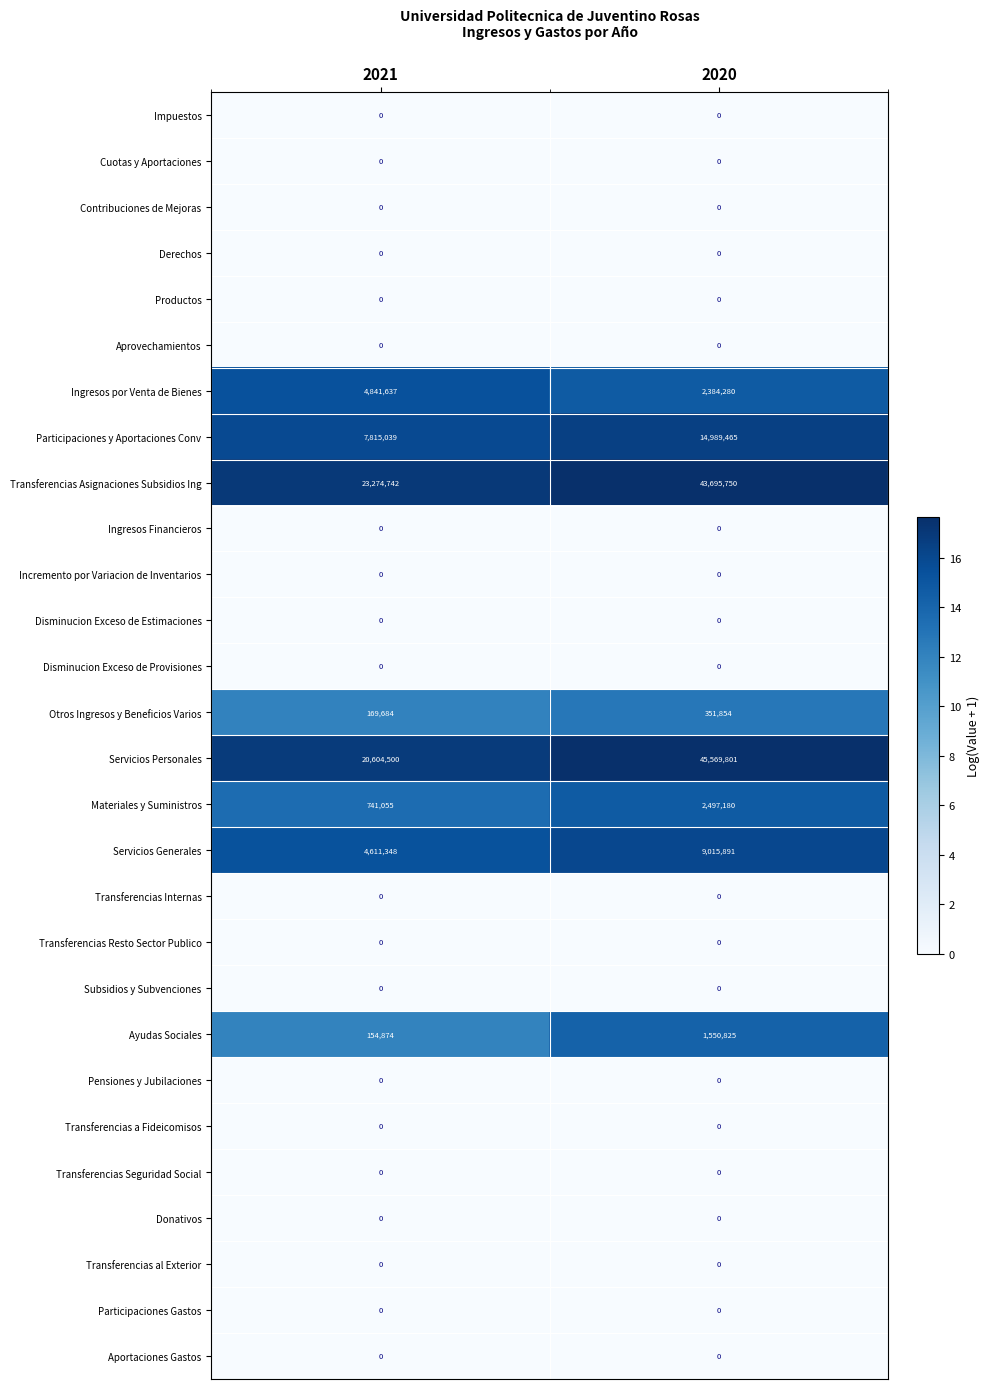

True or false: Participaciones Gastos has a value of 0 at 2020.

True